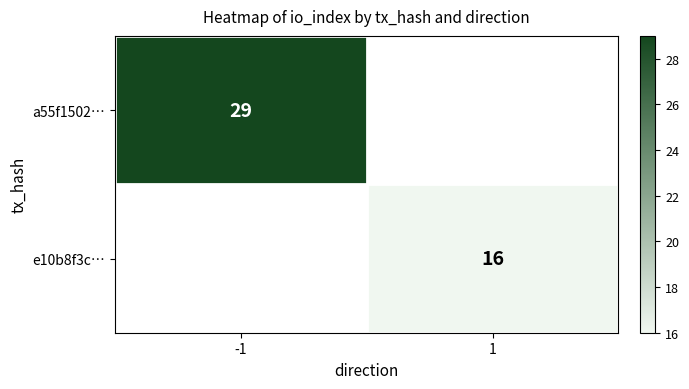

Count the number of data series in this chart.

2